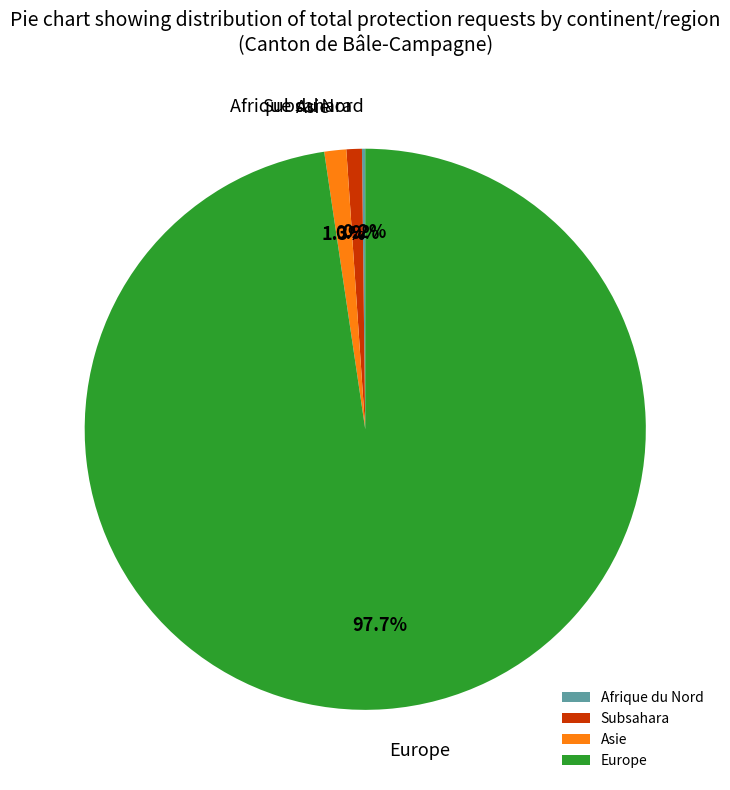

Is there any slice that represents more than half of the pie?

Yes